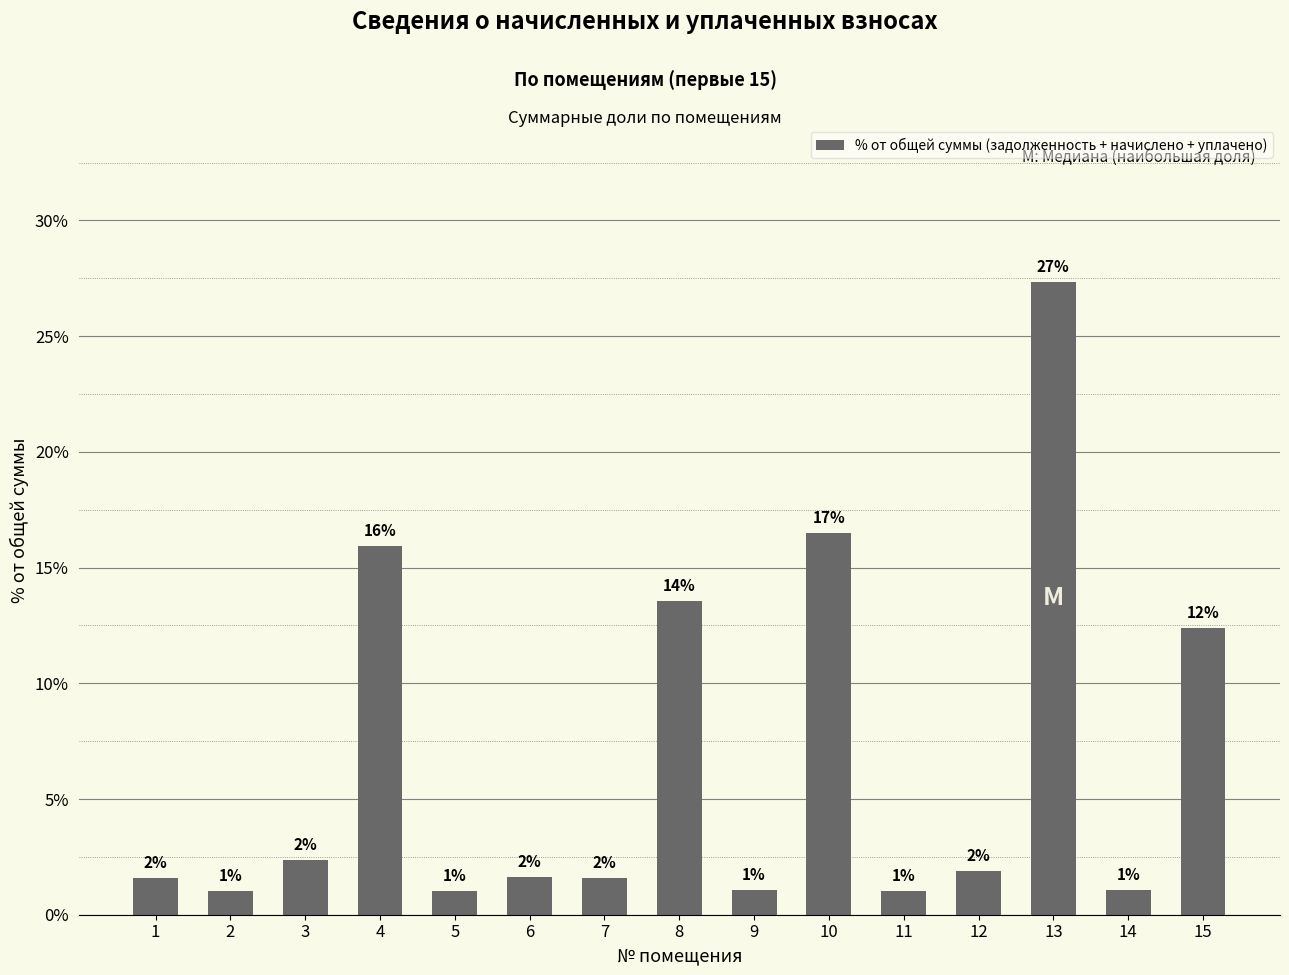

Reading left to right, what are all the values shown in this chart?

1.6	1.0	2.4	15.9	1.0	1.6	1.6	13.6	1.1	16.5	1.0	1.9	27.3	1.1	12.4